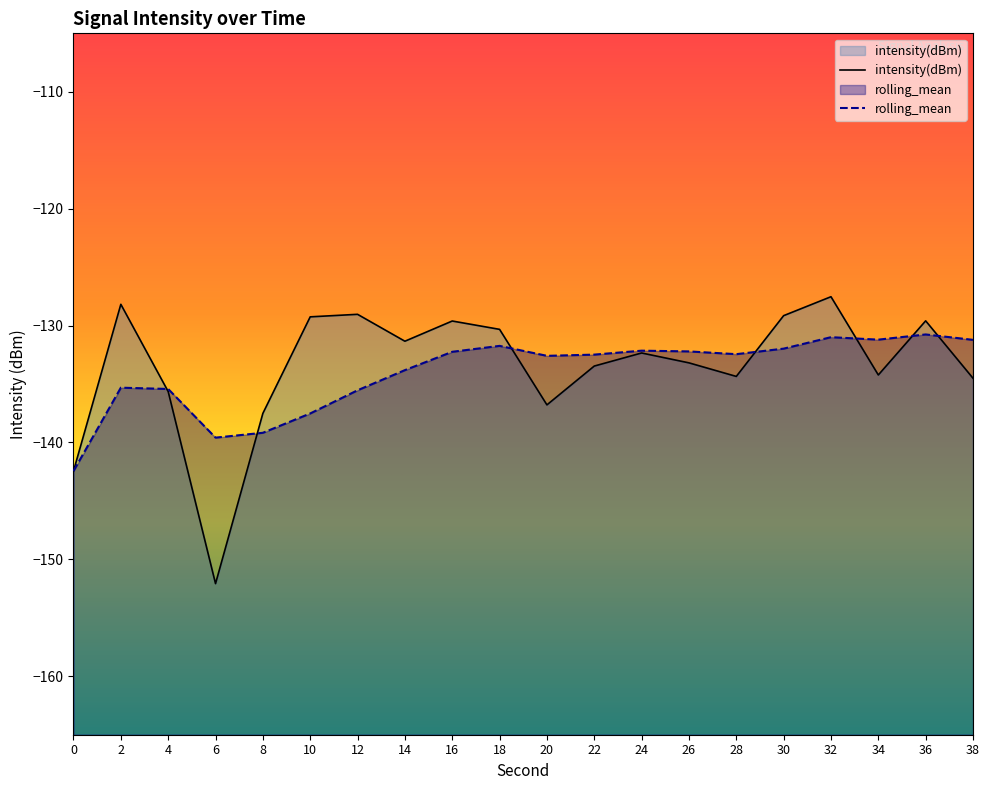

After their last crossing, which series has the higher values: rolling_mean or intensity(dBm)?

rolling_mean